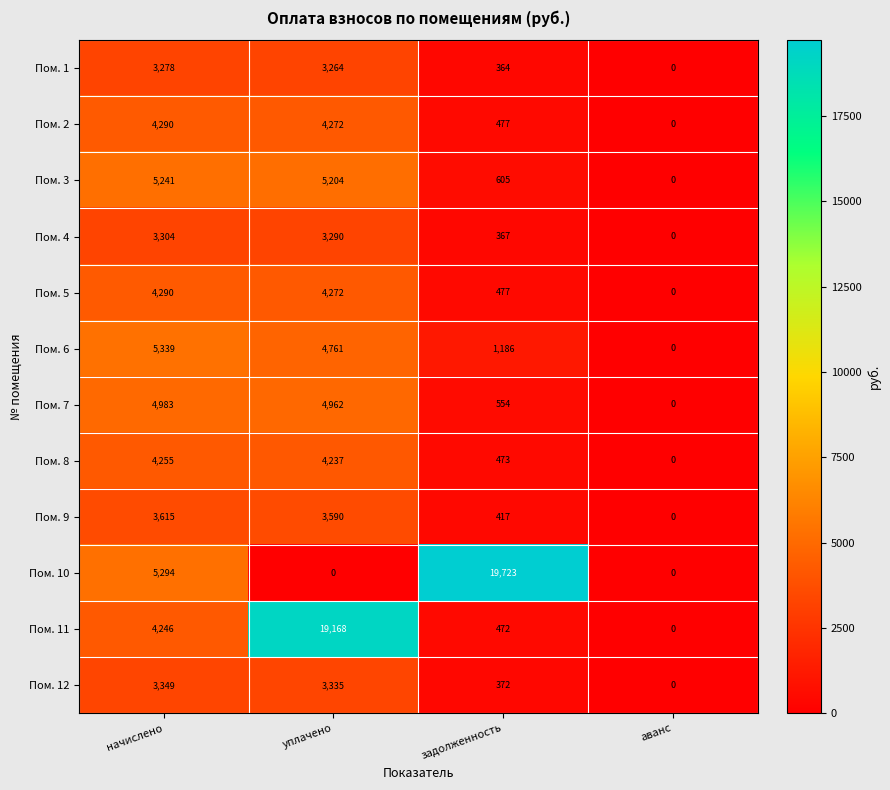

At which category is the sum across all series the highest?

уплачено